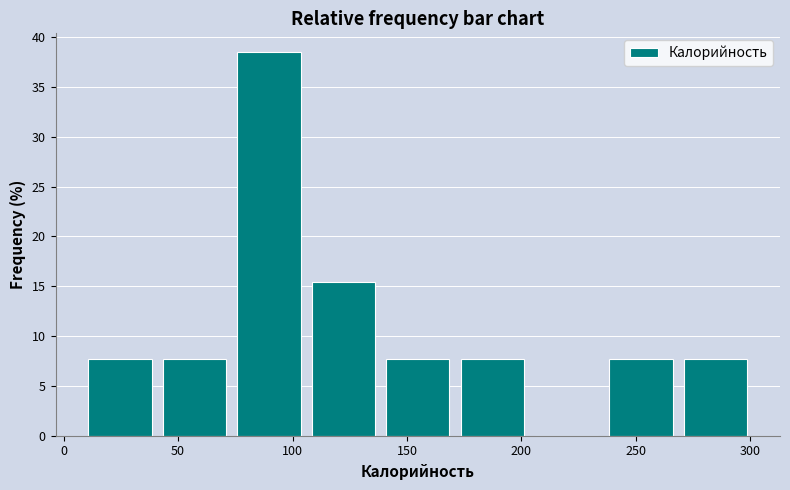

Reading left to right, transcribe this chart: for each bar, give the range it covers on the x-axis and its height. Neither the bar edges nor the heights are printed on the chart, so give them approximately, as read against the axes.

10 to 40: 7.5
40 to 75: 7.5
75 to 105: 38.5
105 to 140: 15.5
140 to 170: 7.5
170 to 205: 7.5
205 to 235: 0
235 to 270: 7.5
270 to 300: 7.5